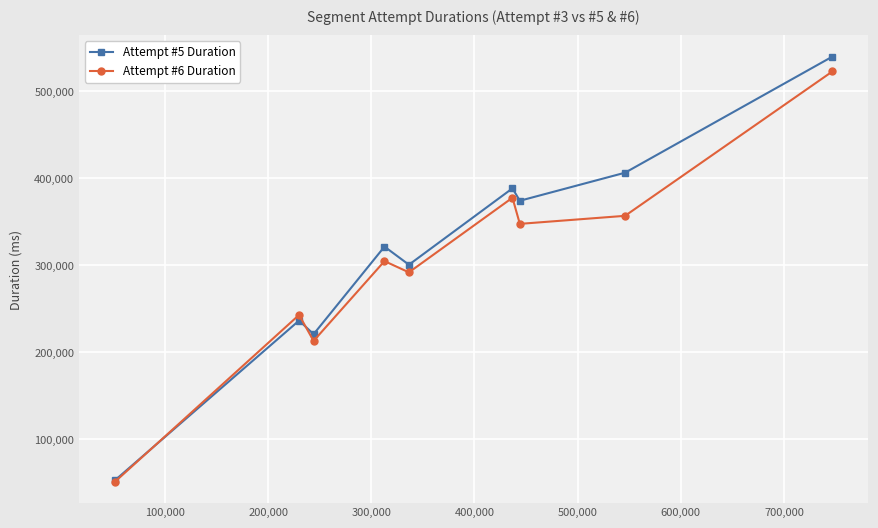

How many lines are shown in the chart?

2